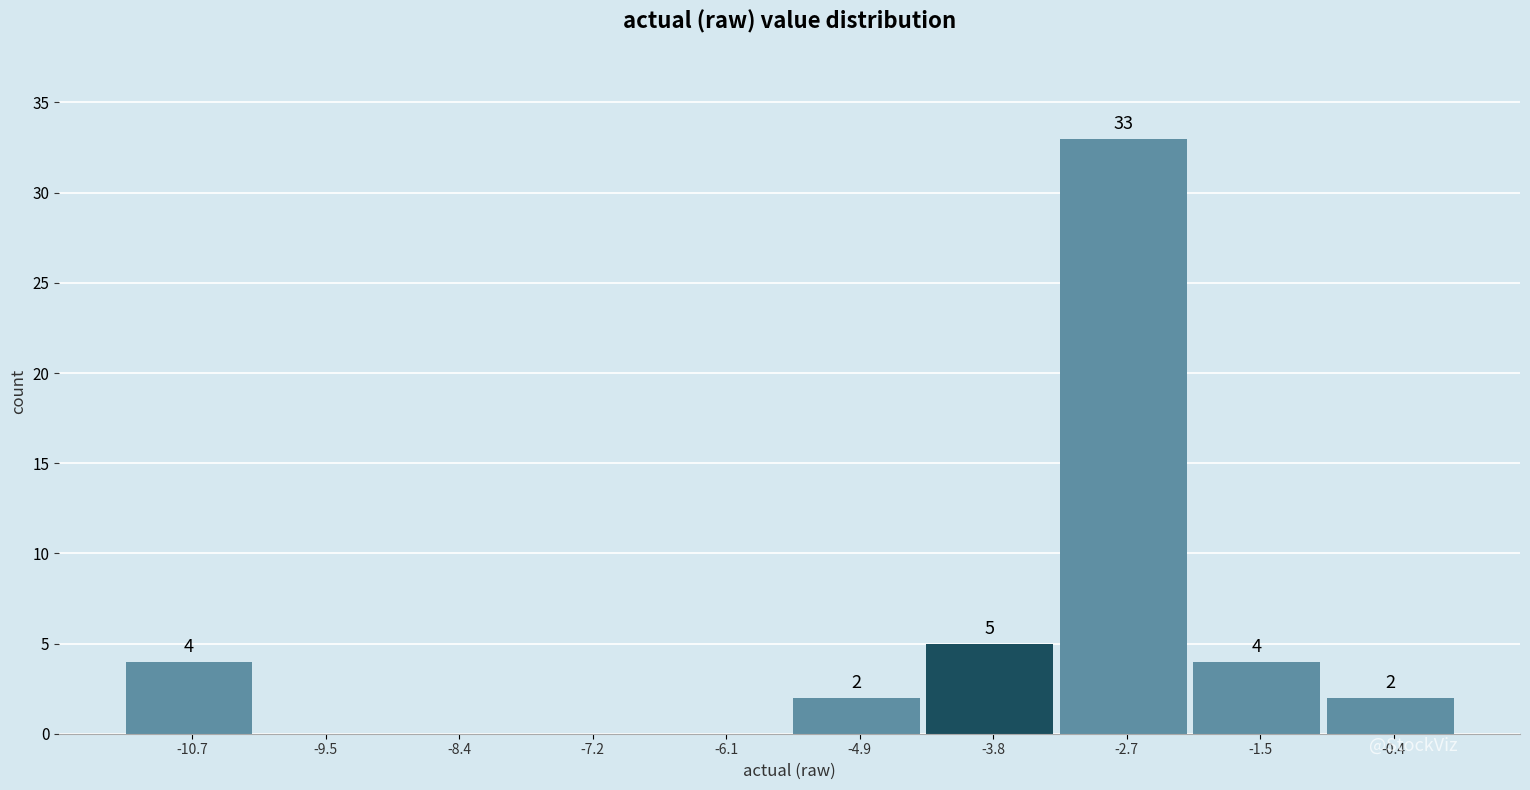

Over which range of the x-axis is the bar tallest?

-3.2 to -2.0